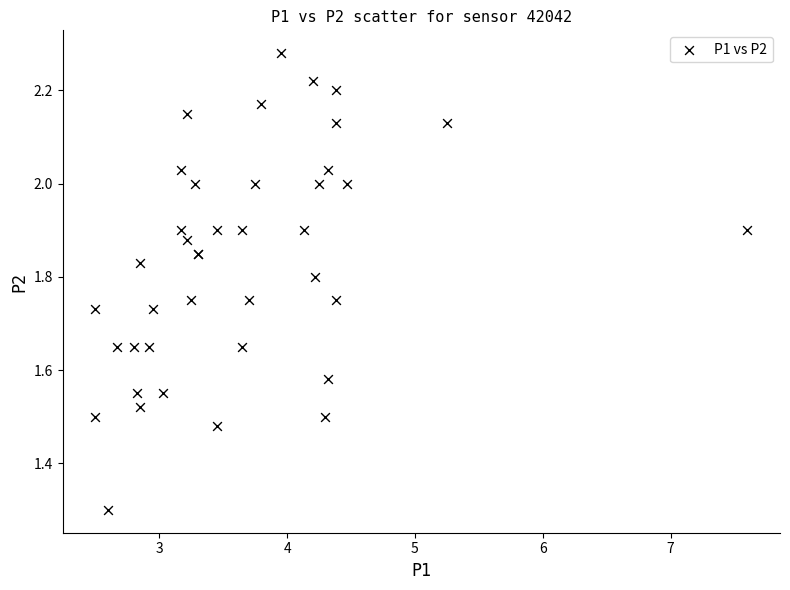

What Y value in the scatter plot is closest to 1?

1.3